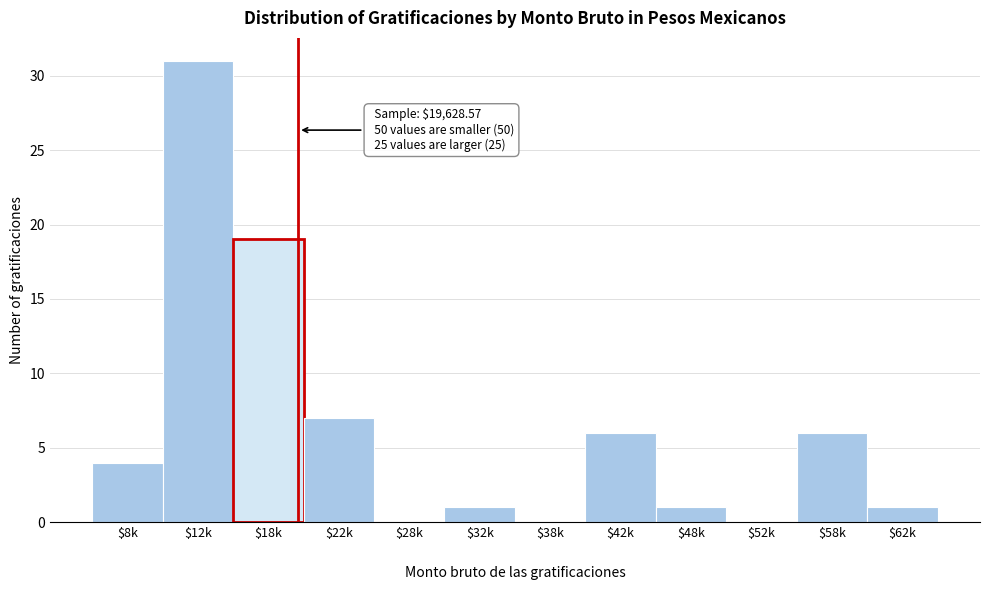

What is the sum of all values?

76